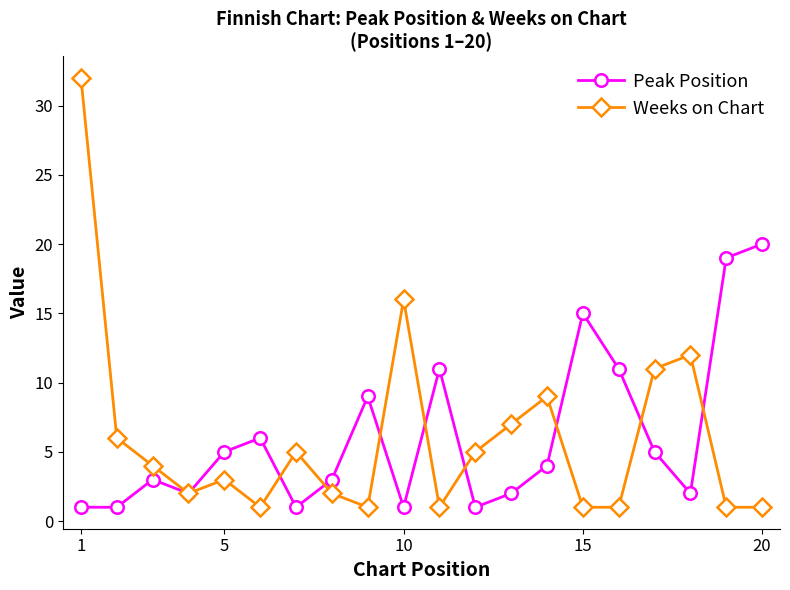

True or false: Weeks on Chart and Peak Position cross at least once.

True